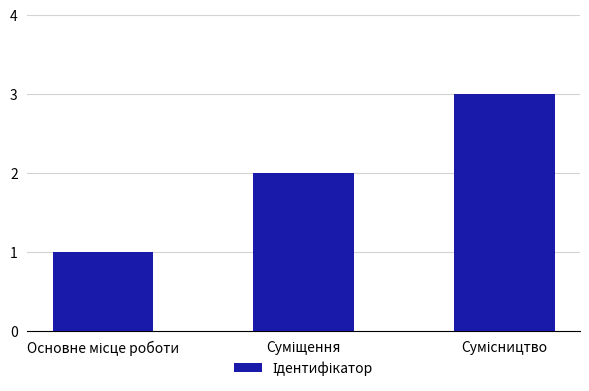

Reading left to right, list all the values displayed in this chart.

1	2	3